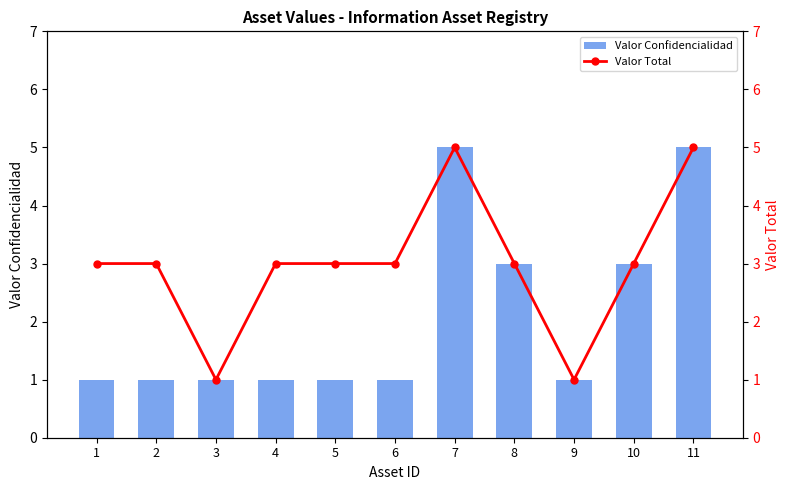

Which series has the largest total across all categories?

Valor Total